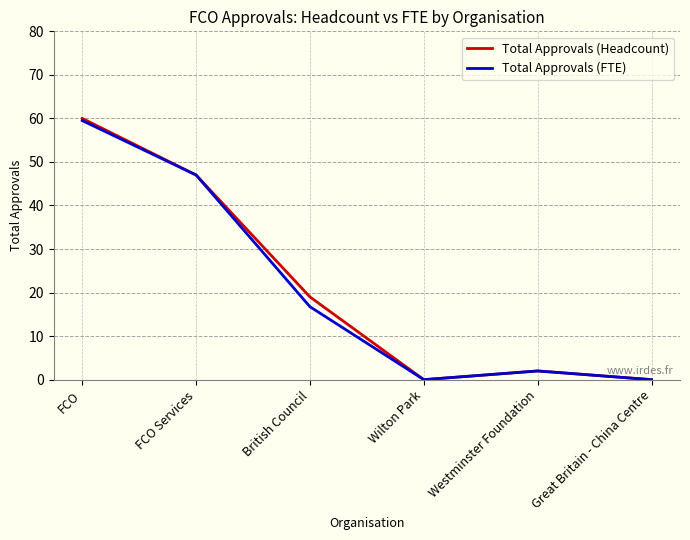

Between FCO and FCO Services, which series saw the biggest shift?

Total Approvals (Headcount)